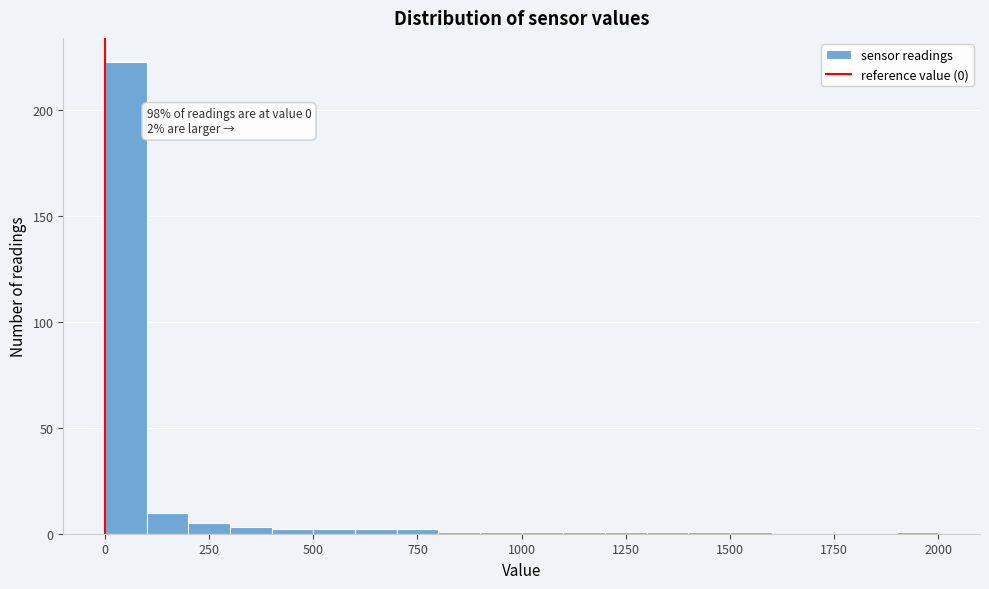

Around what value on the x-axis is the tallest bar? Give the approximate position of its centre, as read against the axis.

50